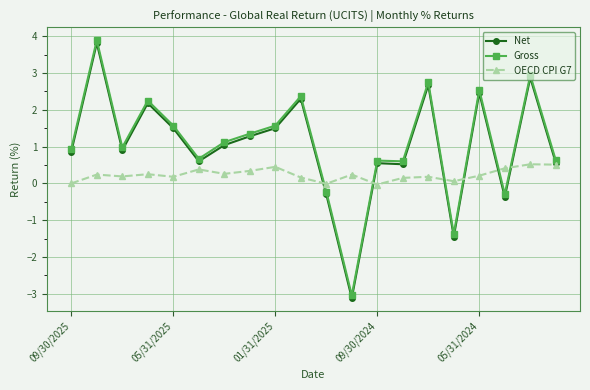

How many values in Net are below zero?

4